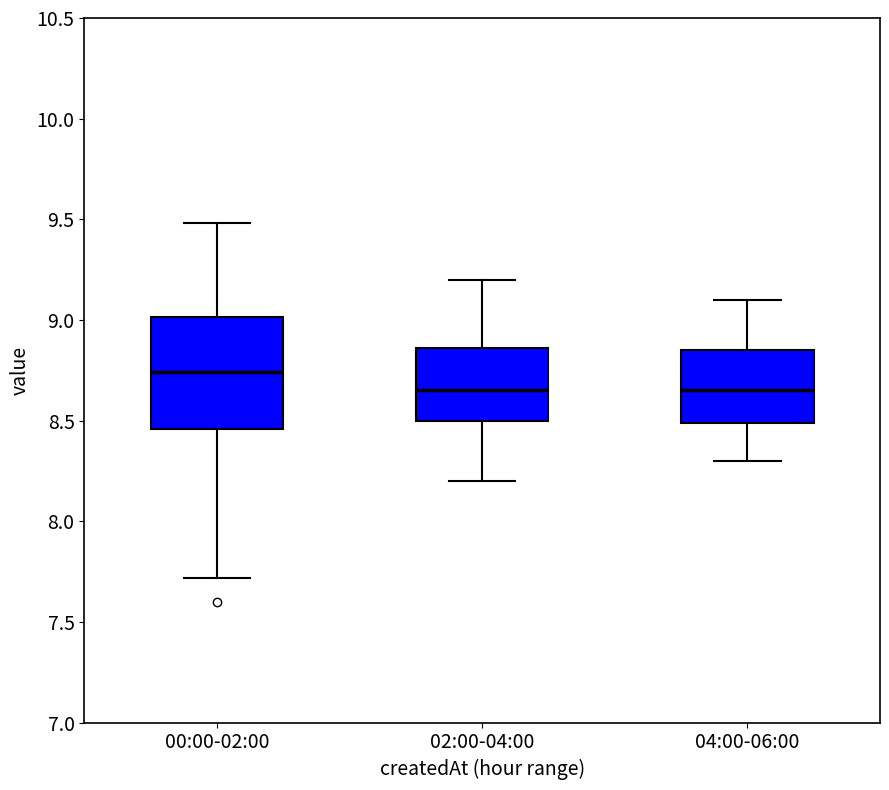

Reading left to right, transcribe this box plot: for each box, give where its median line is, the range the box spans, and where its two whiskers end, as read against the y-axis. The values are not printed on the chart, so give them approximately, as read against the axis.

00:00-02:00: median 8.75, box 8.45 to 9.00, whiskers 7.70 to 9.50
02:00-04:00: median 8.65, box 8.50 to 8.85, whiskers 8.20 to 9.20
04:00-06:00: median 8.65, box 8.50 to 8.85, whiskers 8.30 to 9.10